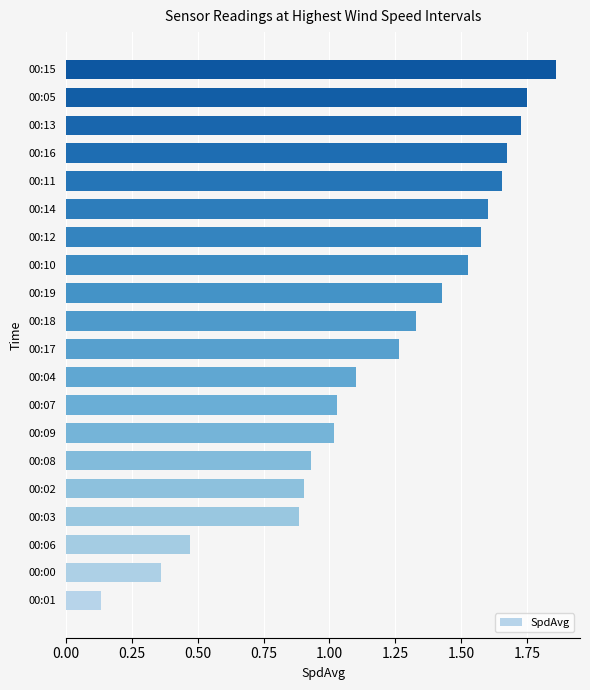

What is the change in value from 00:00 to 00:06?

+0.1